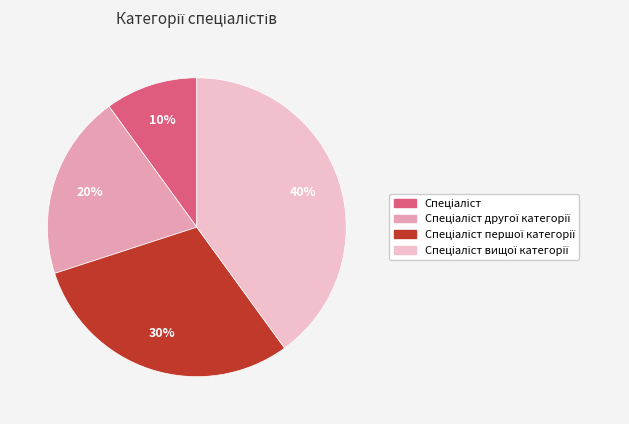

Is there a majority slice in this chart?

No